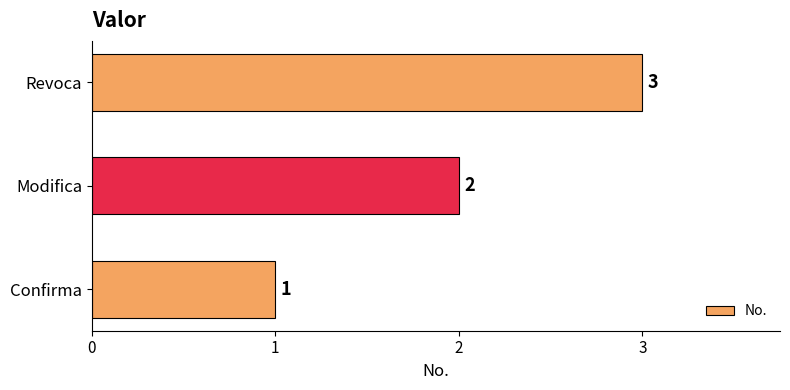

Count the values in the range 1 to 3.

3